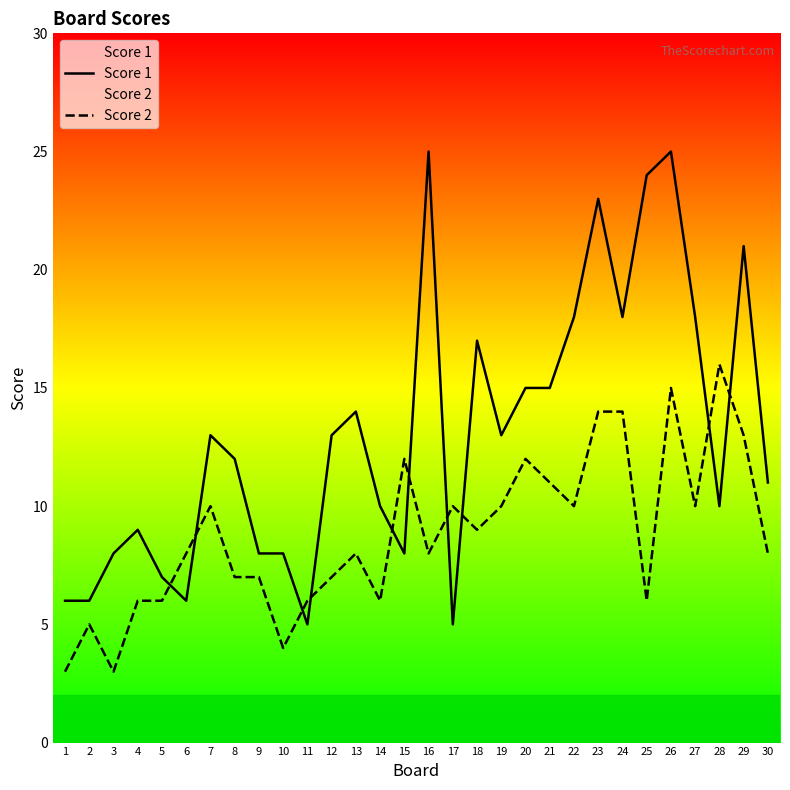

Count the number of data series in this chart.

2